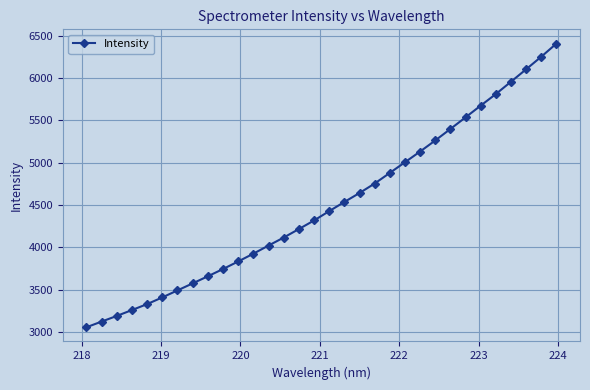

Count the number of categories in the chart.

32